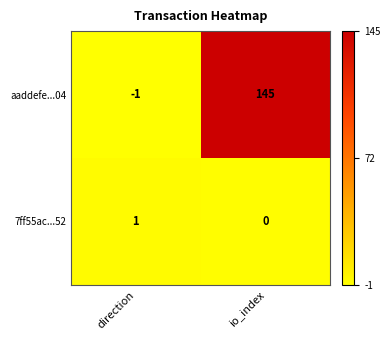

How many distinct data groups are displayed?

2